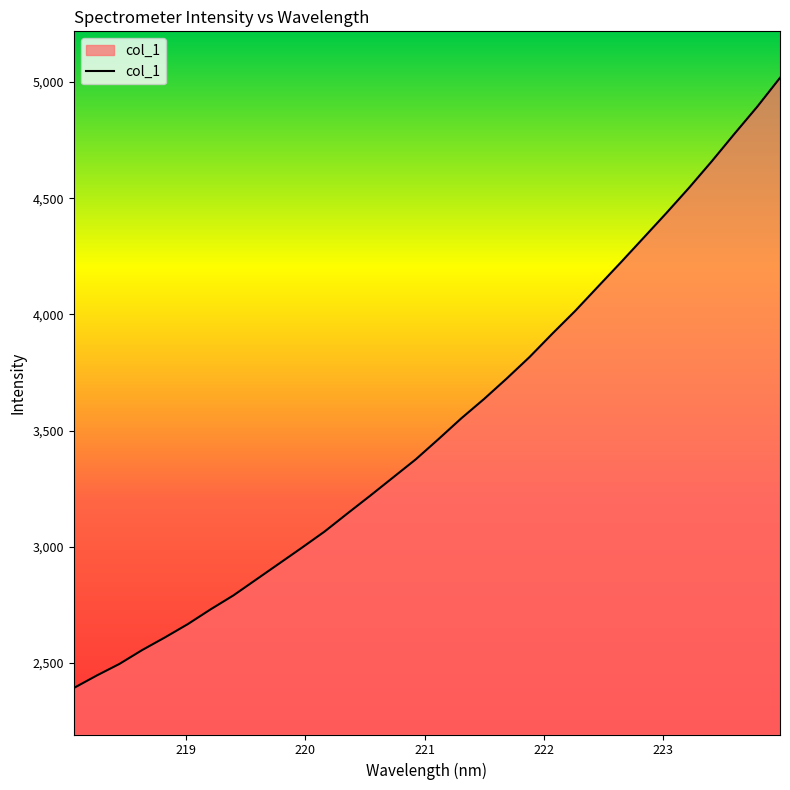

What is the difference between the maximum and minimum values?

2626.4